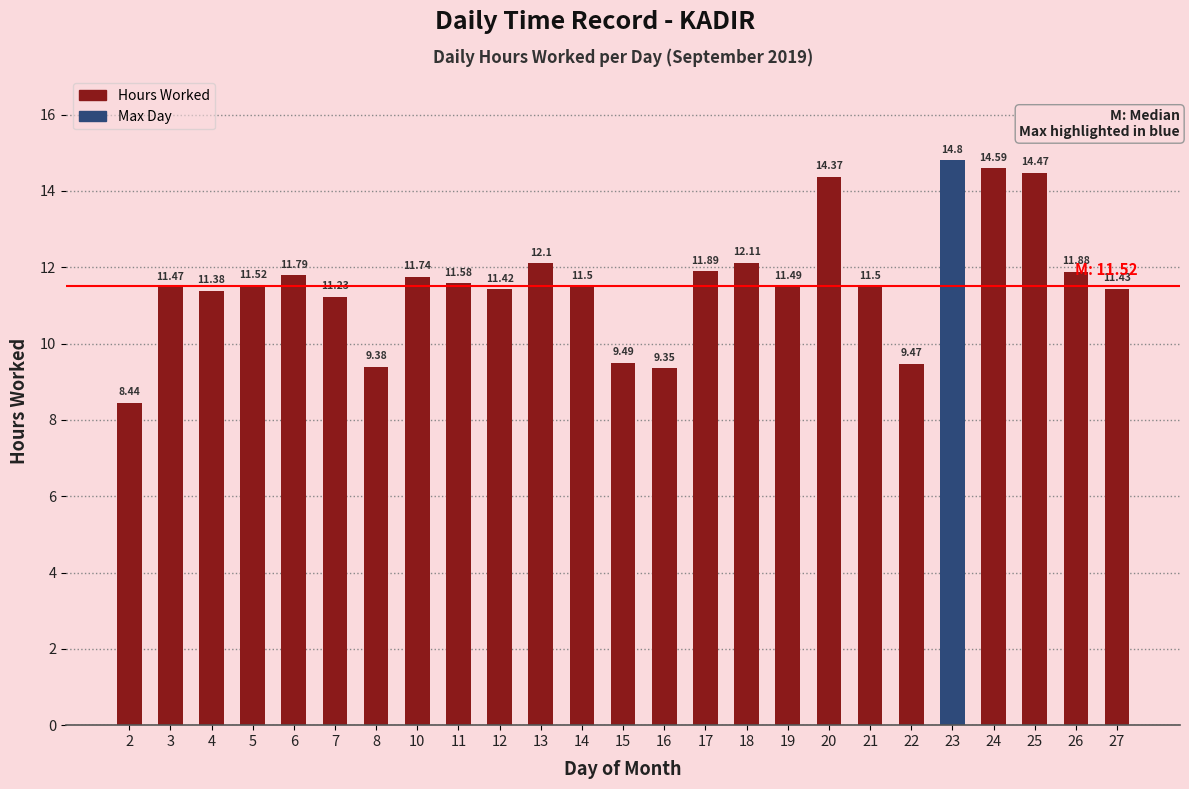

The value at 20 is 14.4. True or false?

True